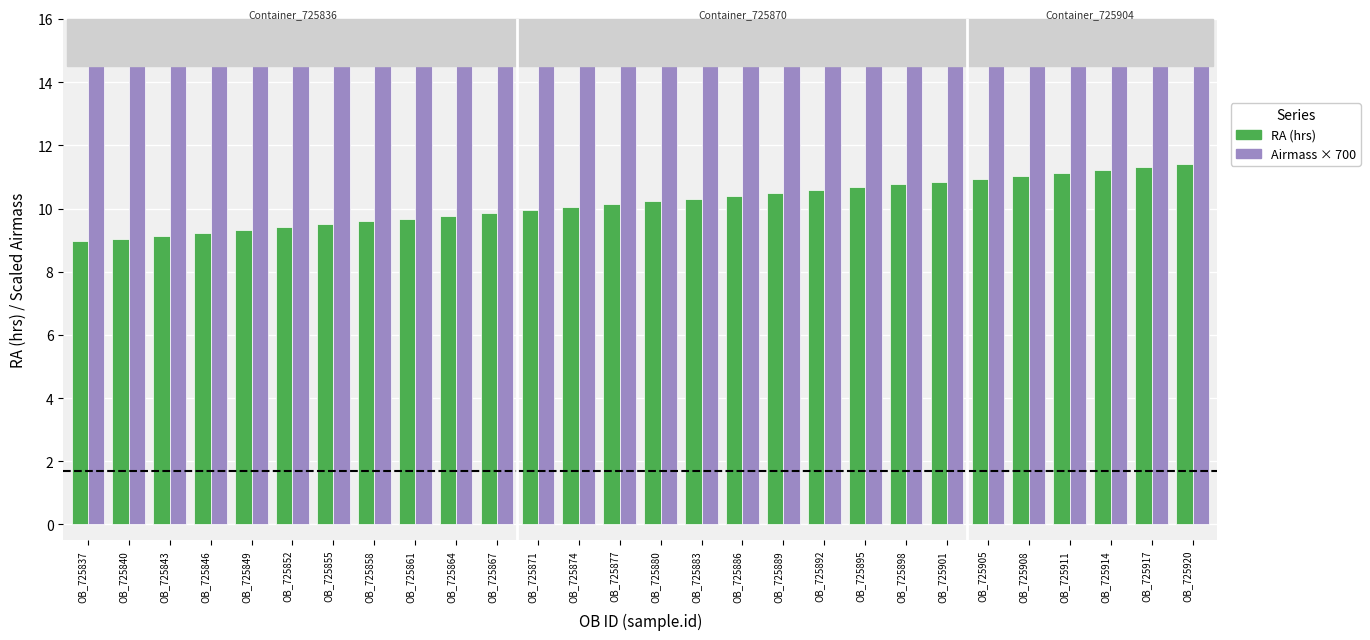

Rank the series by their maximum value, from lowest to highest.

RA (hrs), Airmass × 700